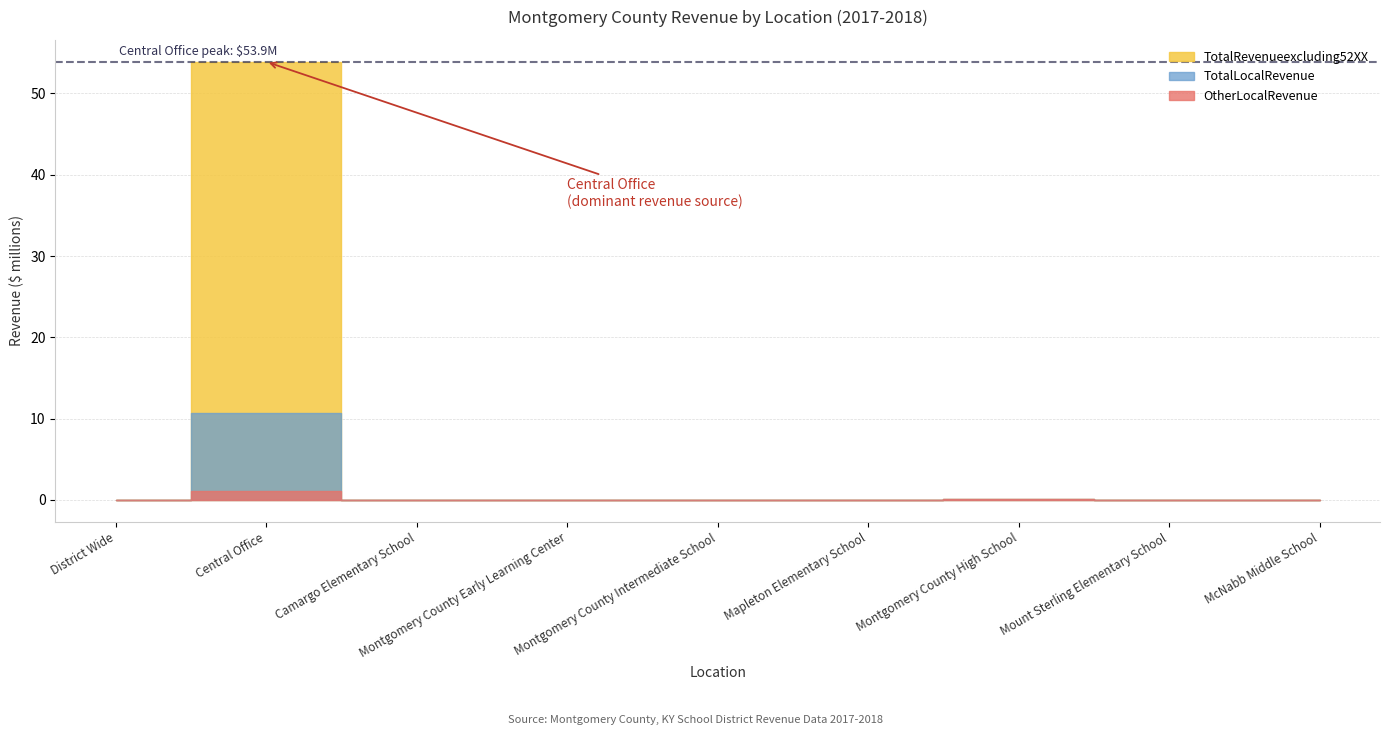

Count the number of categories in the chart.

9